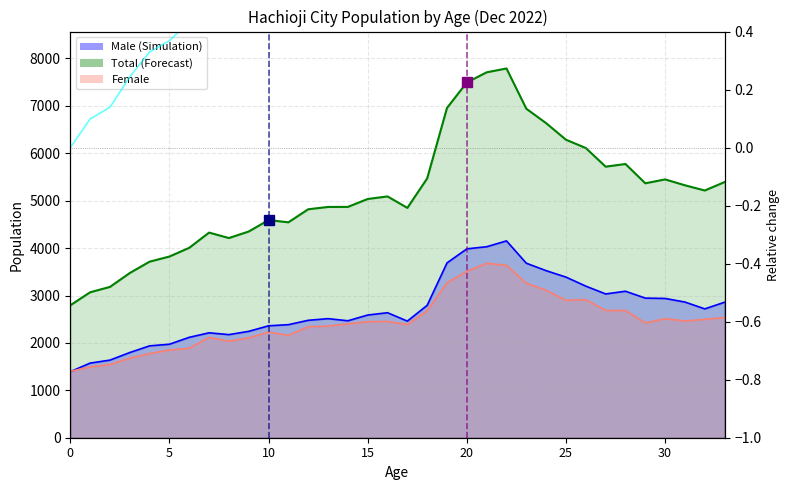

How many categories are shown in the chart?

34